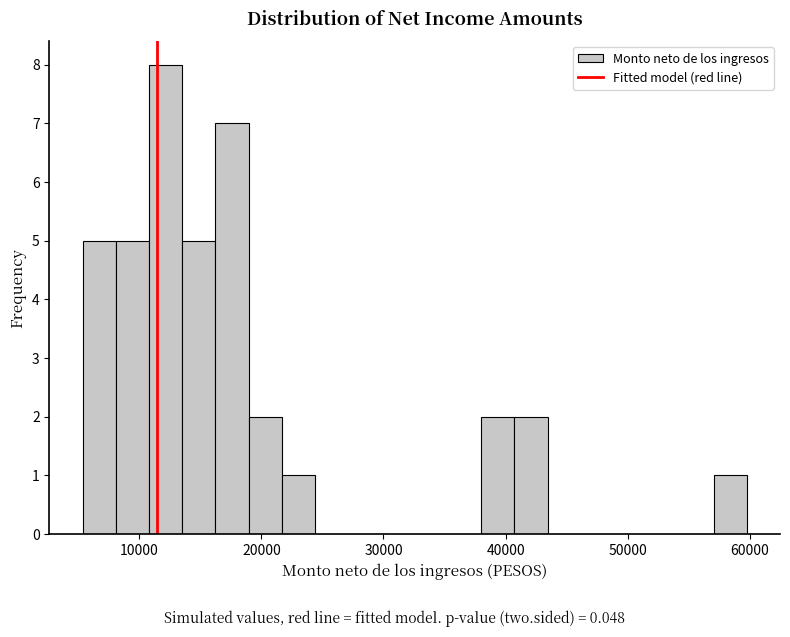

Around what value on the x-axis is the tallest bar? Give the approximate position of its centre, as read against the axis.

12000